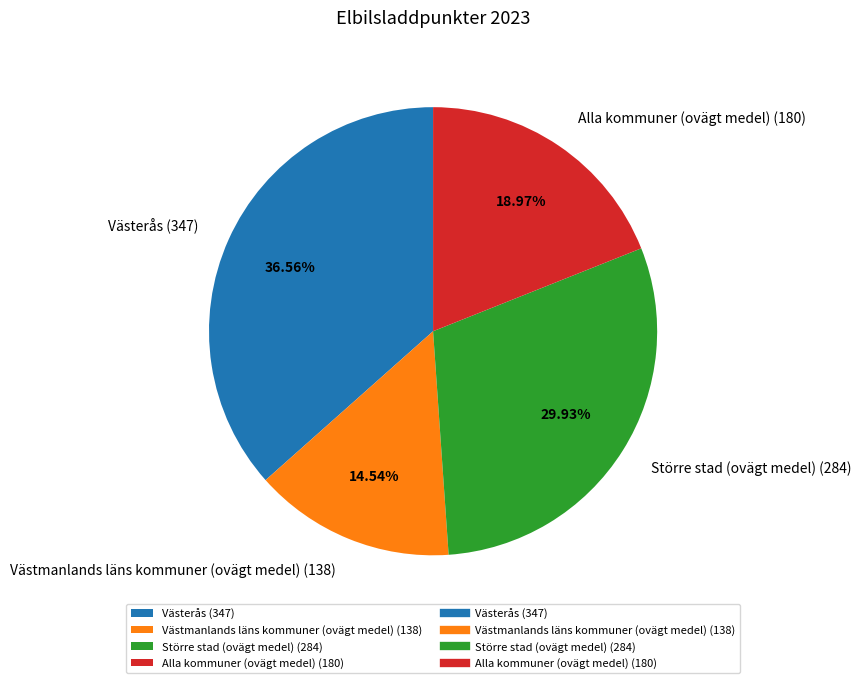

The Västerås slice represents 44% of the pie. True or false?

False